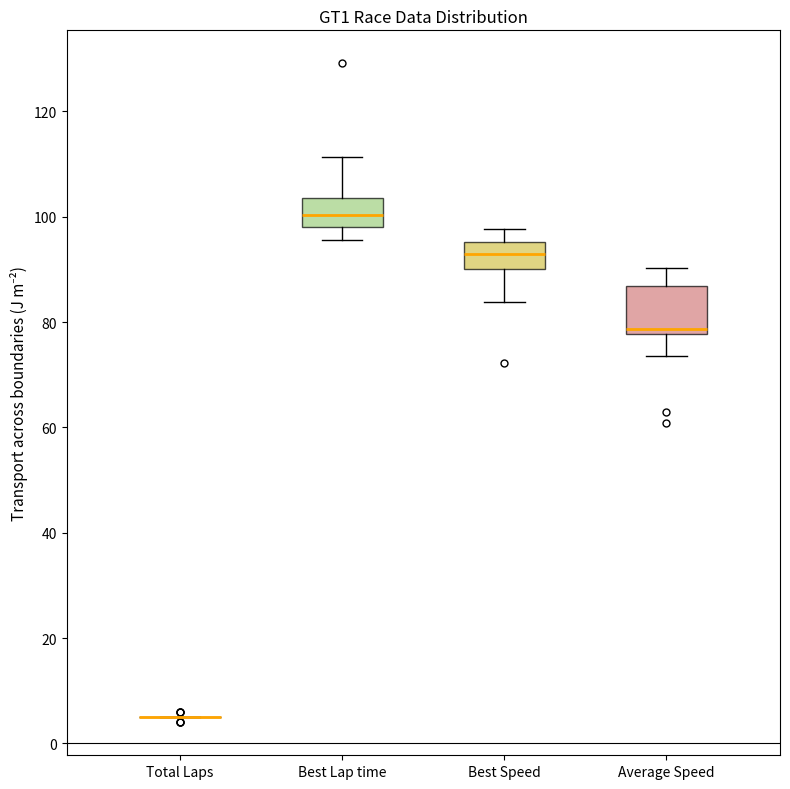

Where is the lower edge of the box for Average Speed on the y-axis? The values are not printed on the chart, so give them approximately, as read against the axis.

78